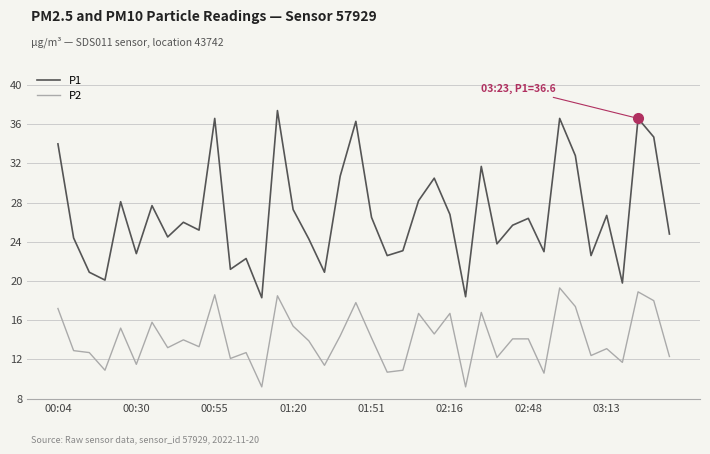

What is the minimum value shown in the chart?

9.2